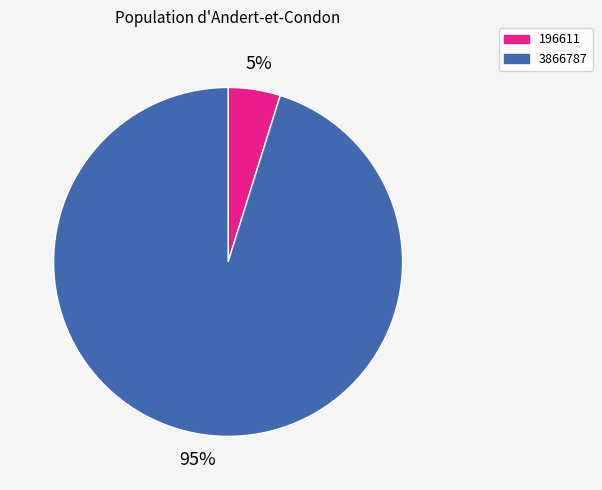

Combined, do 3866787 and 196611 account for over 50%?

Yes